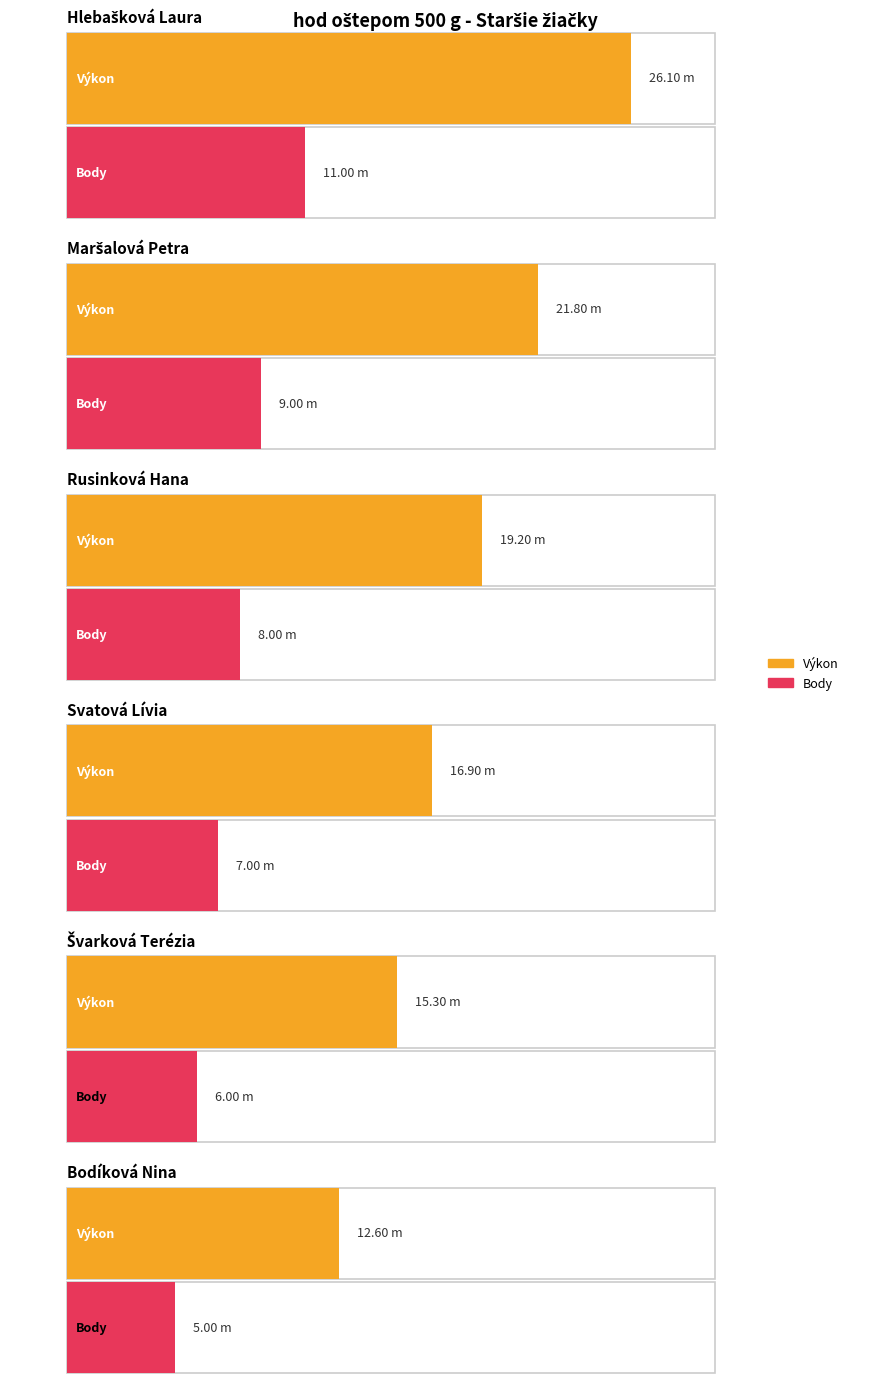

List the labels in order of Body value, largest first.

Hlebašková Laura, Maršalová Petra, Rusinková Hana, Svatová Lívia, Švarková Terézia, Bodíková Nina